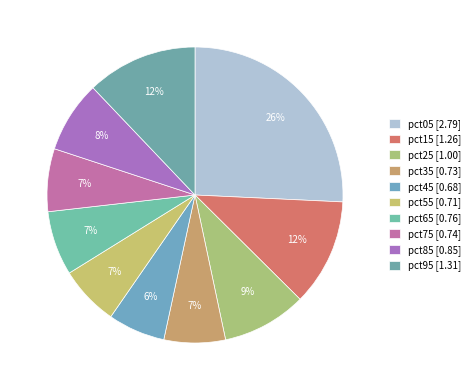

What percentage do pct85 and pct55 together represent?

14.4%